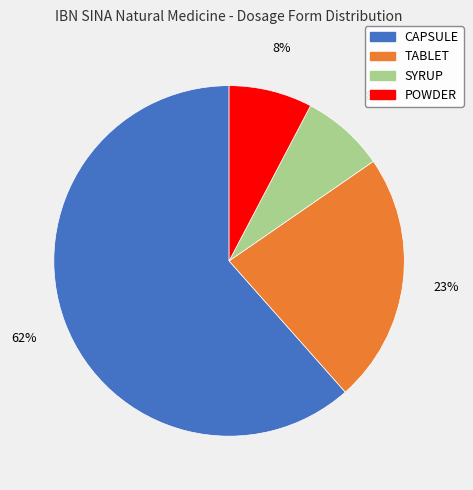

Is the sum of POWDER and SYRUP greater than half?

No